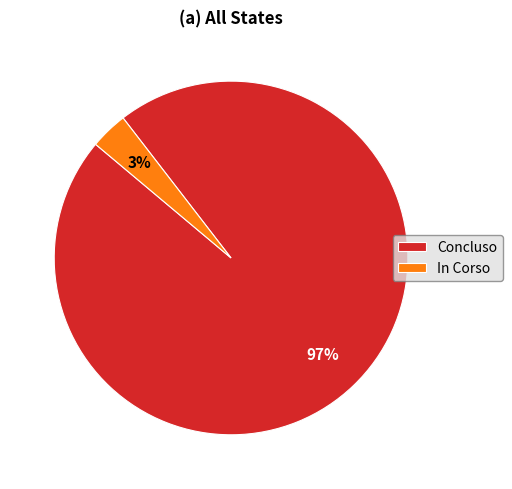

Rank the categories by value from lowest to highest.

In Corso, Concluso